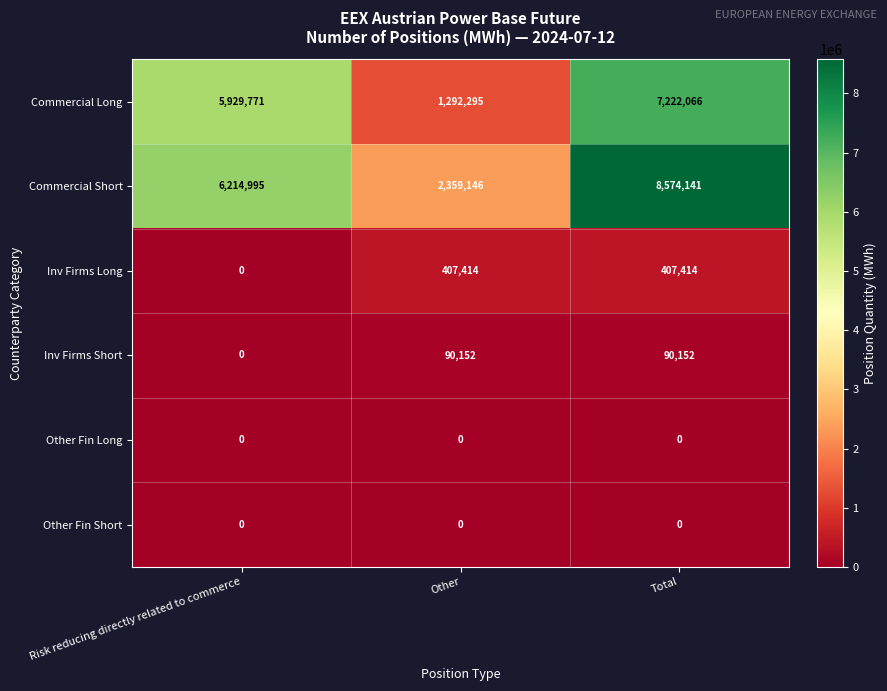

Reading left to right, what are all the values shown in this chart?

Commercial Long: Risk reducing directly related to commerce=5929771	Other=1292295	Total=7222066
Commercial Short: Risk reducing directly related to commerce=6214995	Other=2359146	Total=8574141
Inv Firms Long: Risk reducing directly related to commerce=0	Other=407414	Total=407414
Inv Firms Short: Risk reducing directly related to commerce=0	Other=90152	Total=90152
Other Fin Long: Risk reducing directly related to commerce=0	Other=0	Total=0
Other Fin Short: Risk reducing directly related to commerce=0	Other=0	Total=0